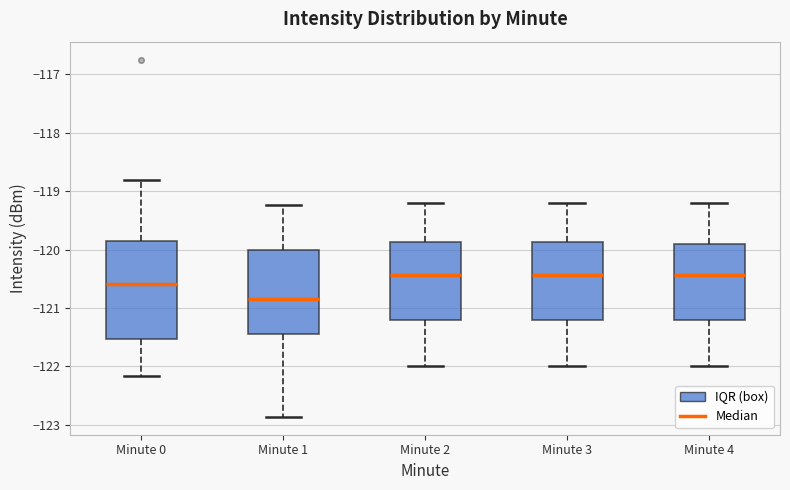

Where does the lower whisker of the box for Minute 4 end on the y-axis? The values are not printed on the chart, so give them approximately, as read against the axis.

-122.0